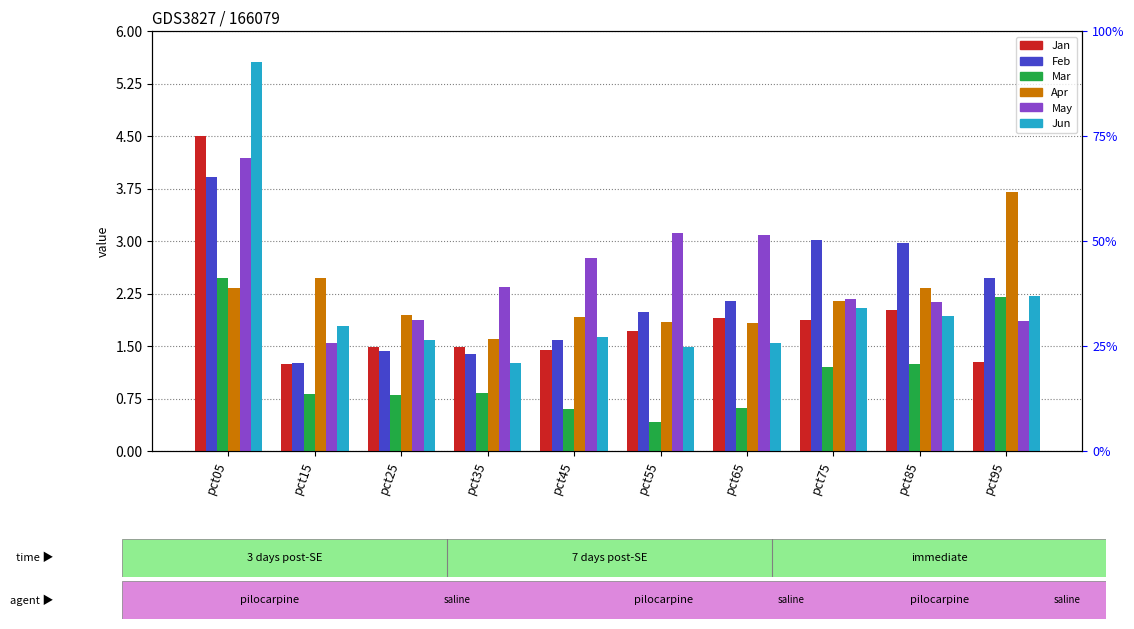

What is the difference between the Jun values at pct45 and pct35?

0.4